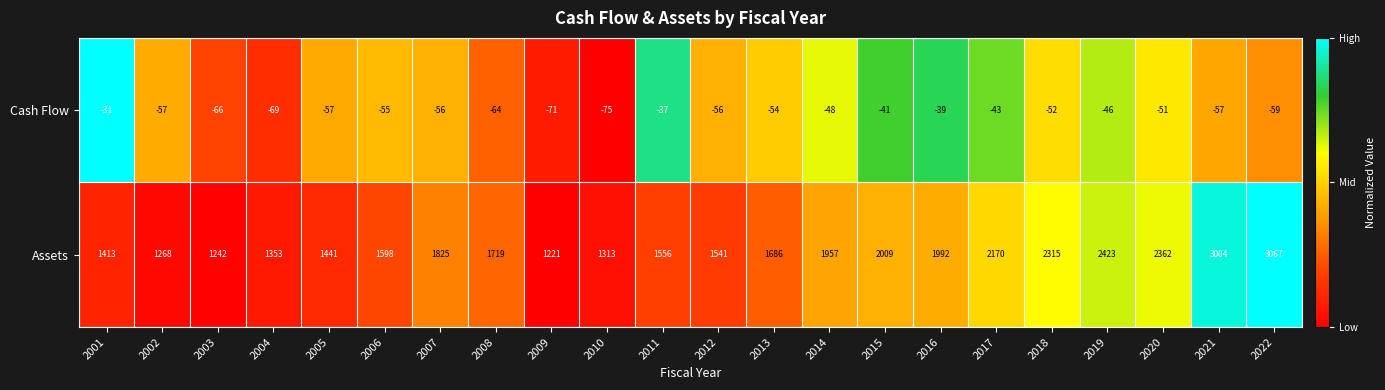

Rank the series at 2006 from lowest to highest value.

Cash Flow, Assets